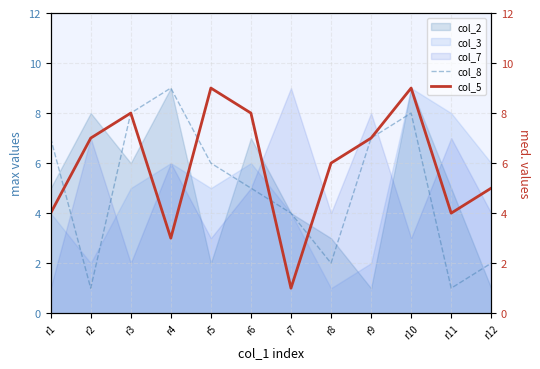

The col_8 series shows 2 at r2. True or false?

False